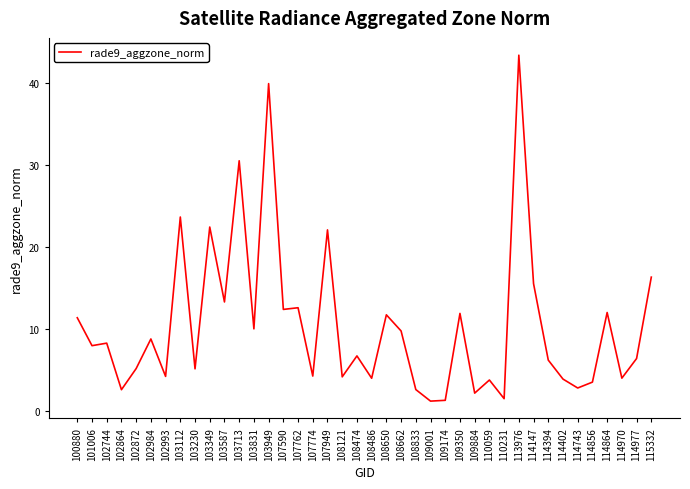

What is the difference between the maximum and minimum values?

42.2